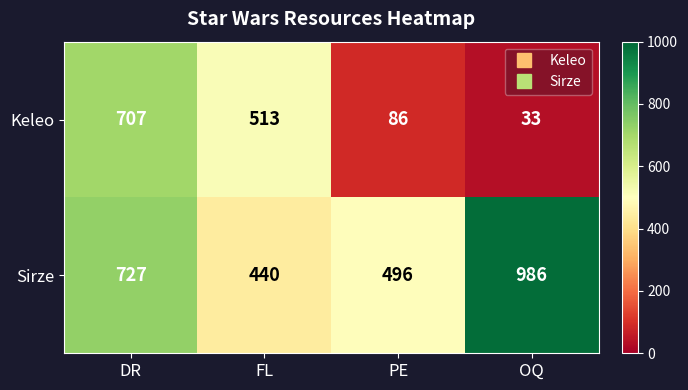

How many series are shown in this chart?

2